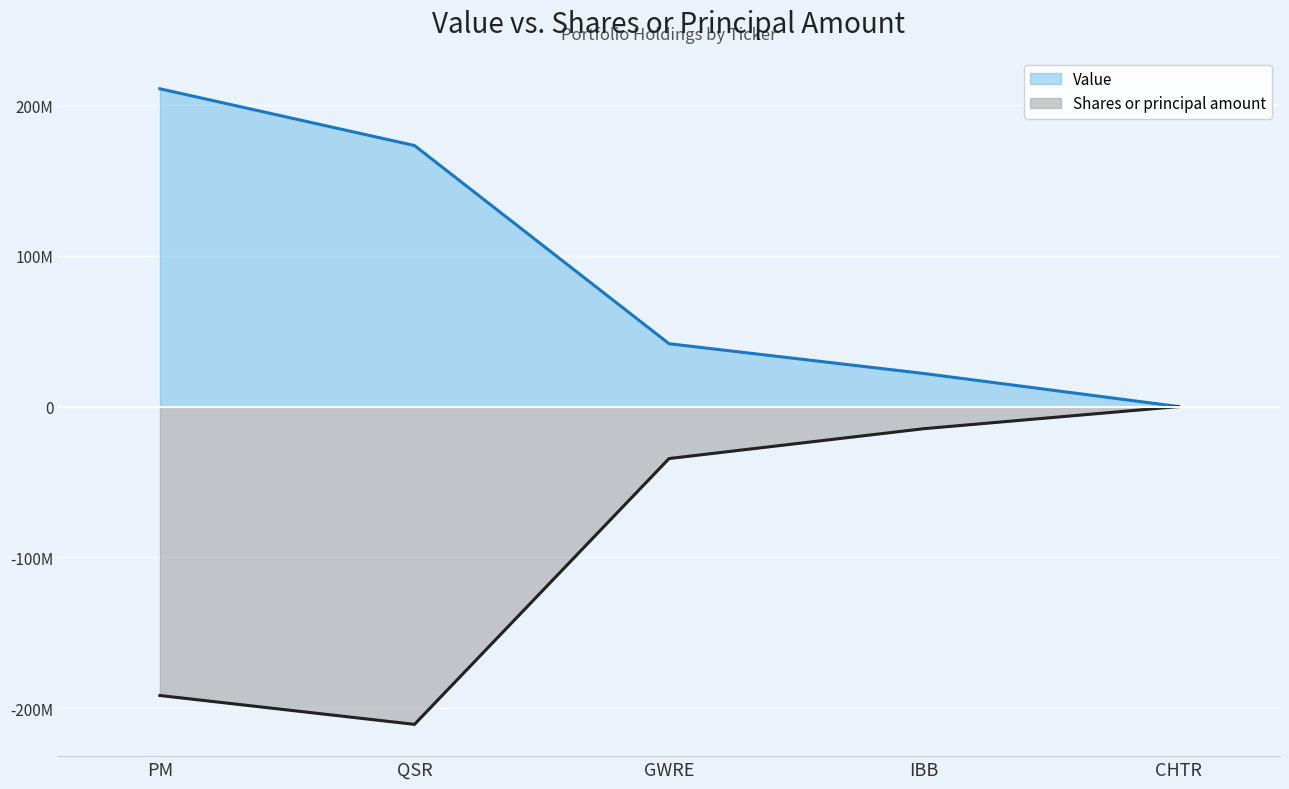

Reading right to left, extract all data points from this chart.

Value: 29000.0	21964000.0	41684000.0	173136000.0	210770000.0
Shares or principal amount: -7340.7	-14681400.3	-34465761.7	-210770000.0	-191627362.6